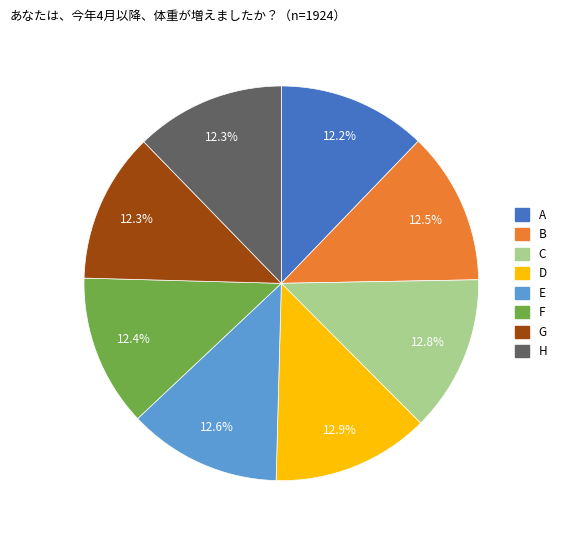

Count the number of slices in the pie.

8